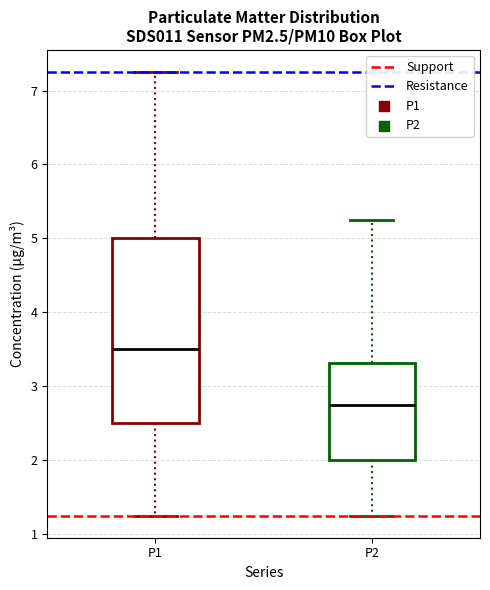

Where is the lower edge of the box for P1 on the y-axis? The values are not printed on the chart, so give them approximately, as read against the axis.

2.5